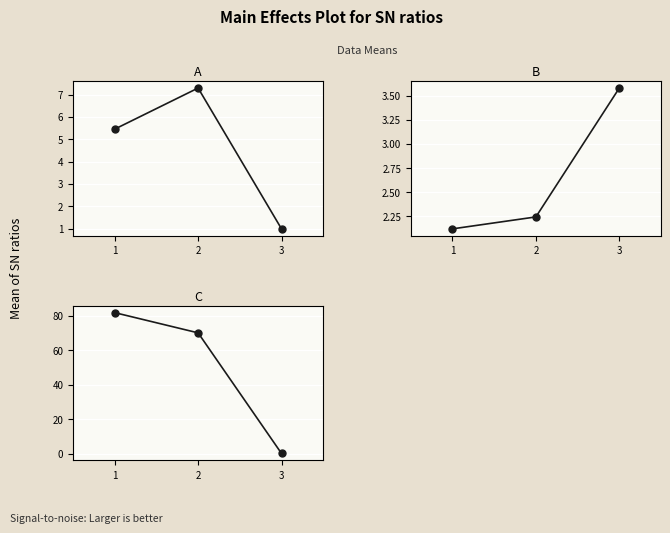

True or false: A has a value of 10.6 at 2.

False